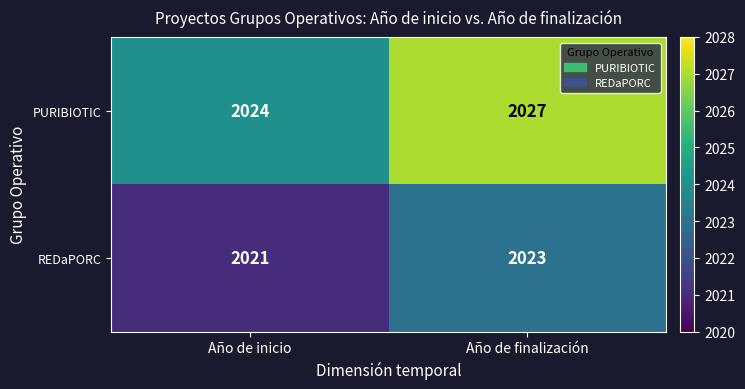

List the series in order of their peak value, lowest first.

REDaPORC, PURIBIOTIC